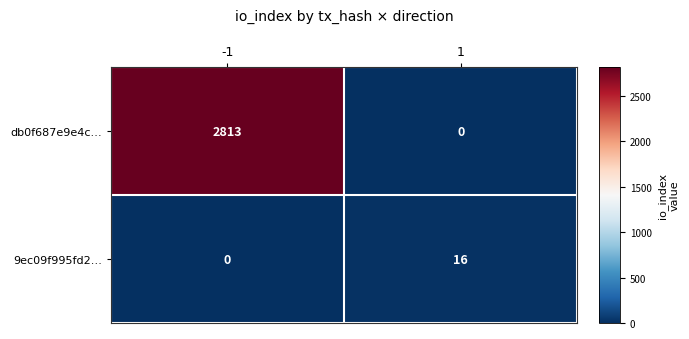

What is the average value of the 9ec09f995fd2… series?

8